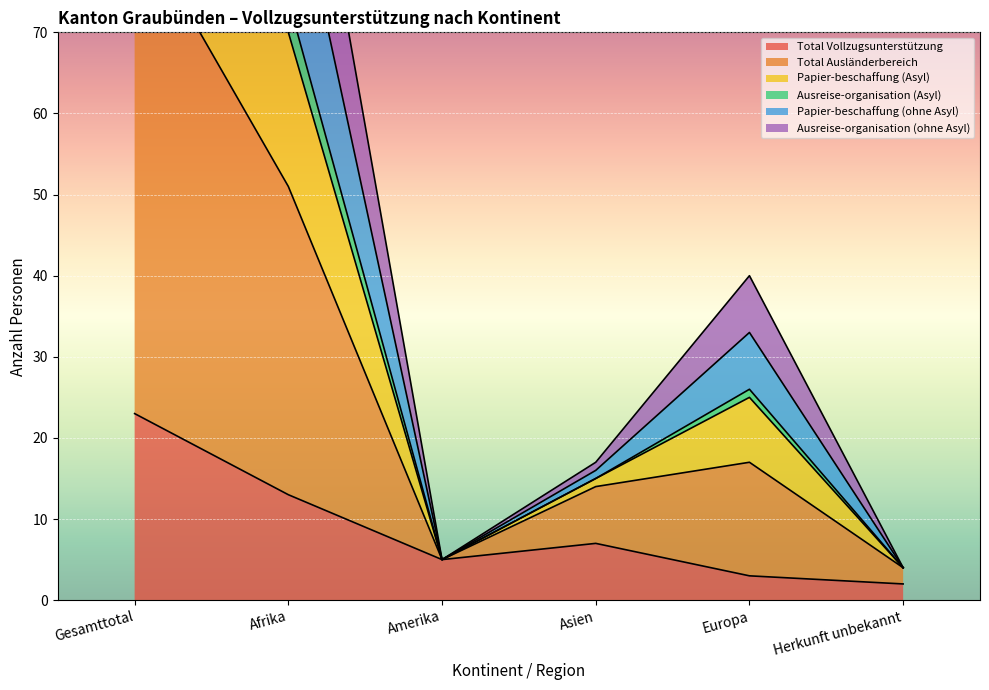

True or false: Total Vollzugsunterstützung has a value of 3 at Asien.

False